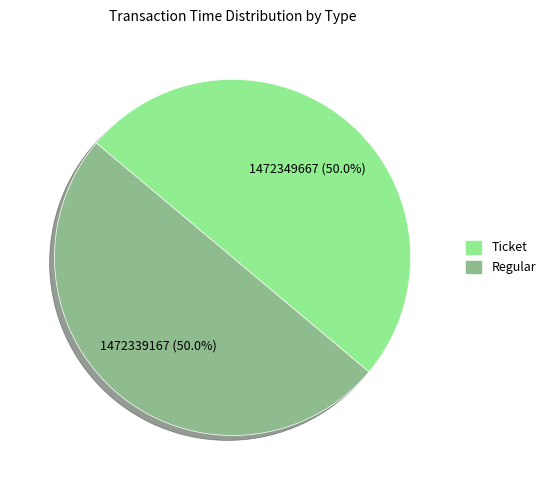

What is the total percentage of Ticket and Regular?

100.0%